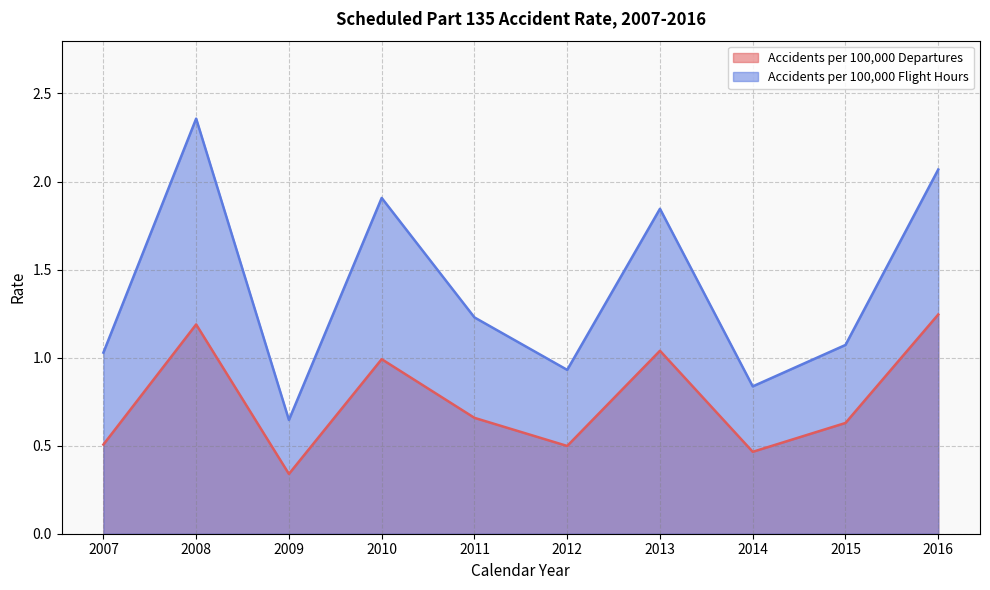

What is the maximum value shown in the chart?

2.4